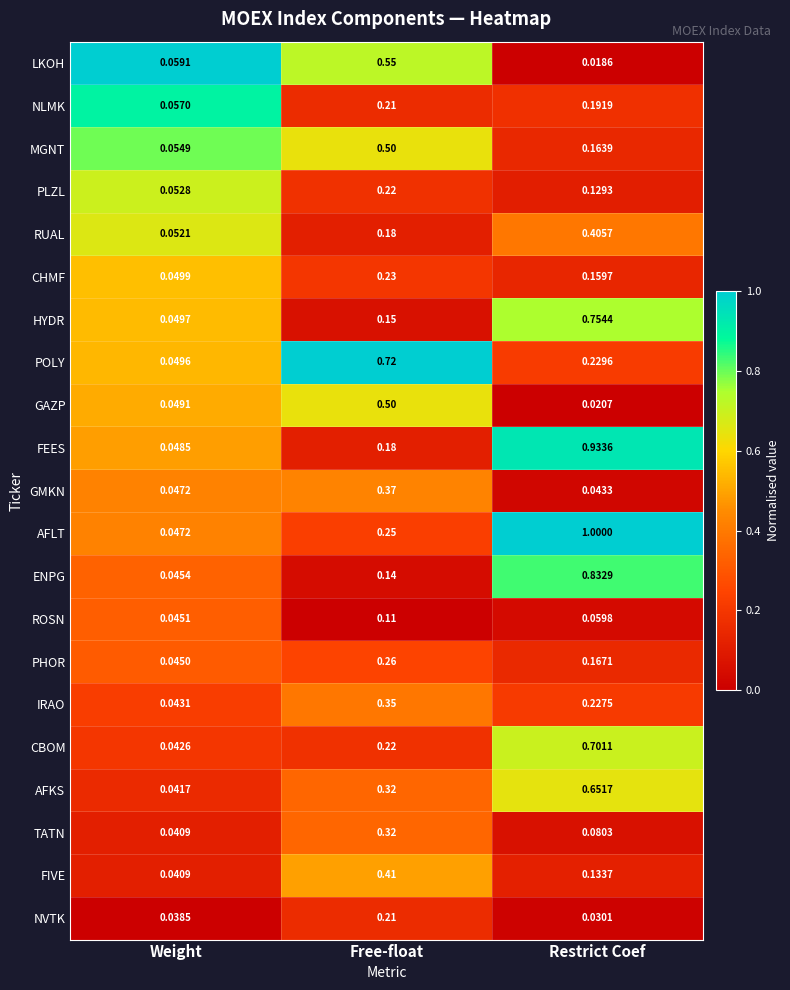

Which label corresponds to the largest value in the chart?

Restrict Coef